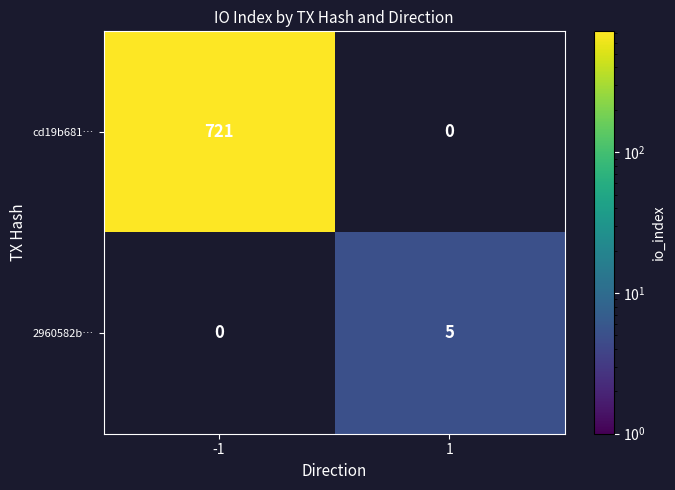

Is it true that cd19b681… equals 209 at -1?

False